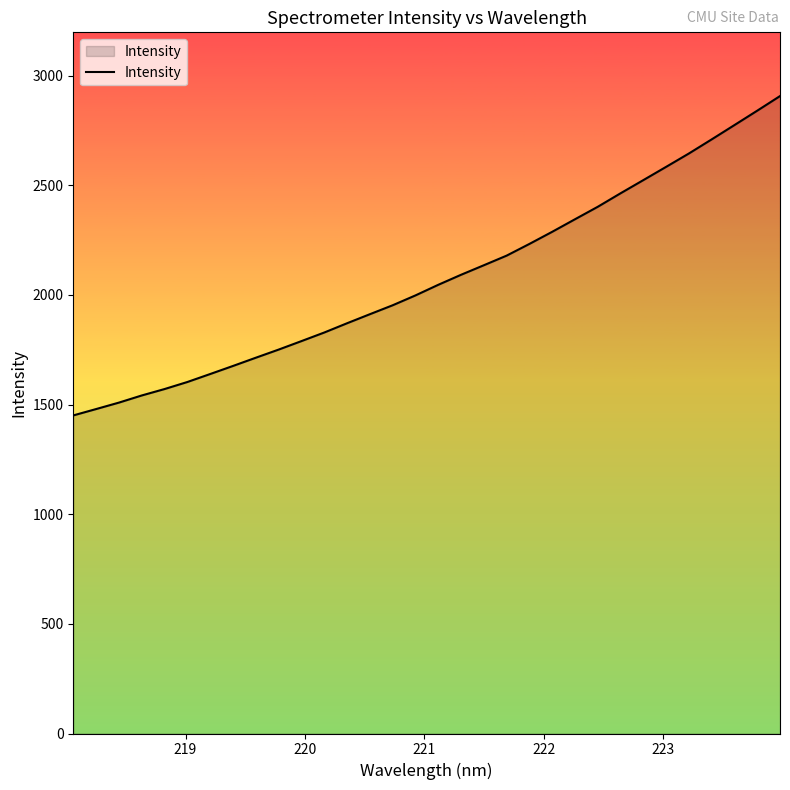

What is the difference between the maximum and minimum values?

1456.2